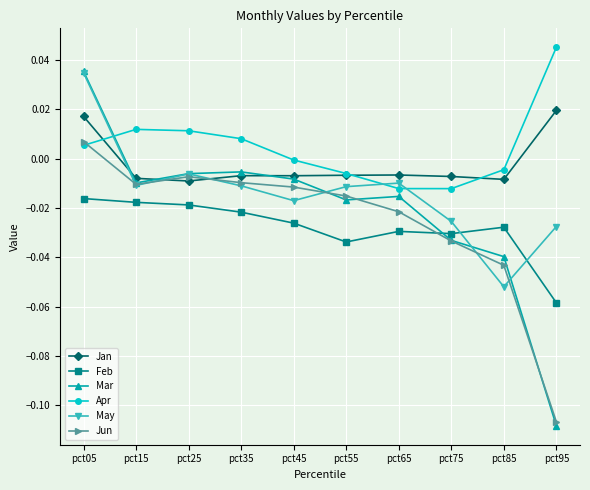

How many values in Jun are above zero?

1